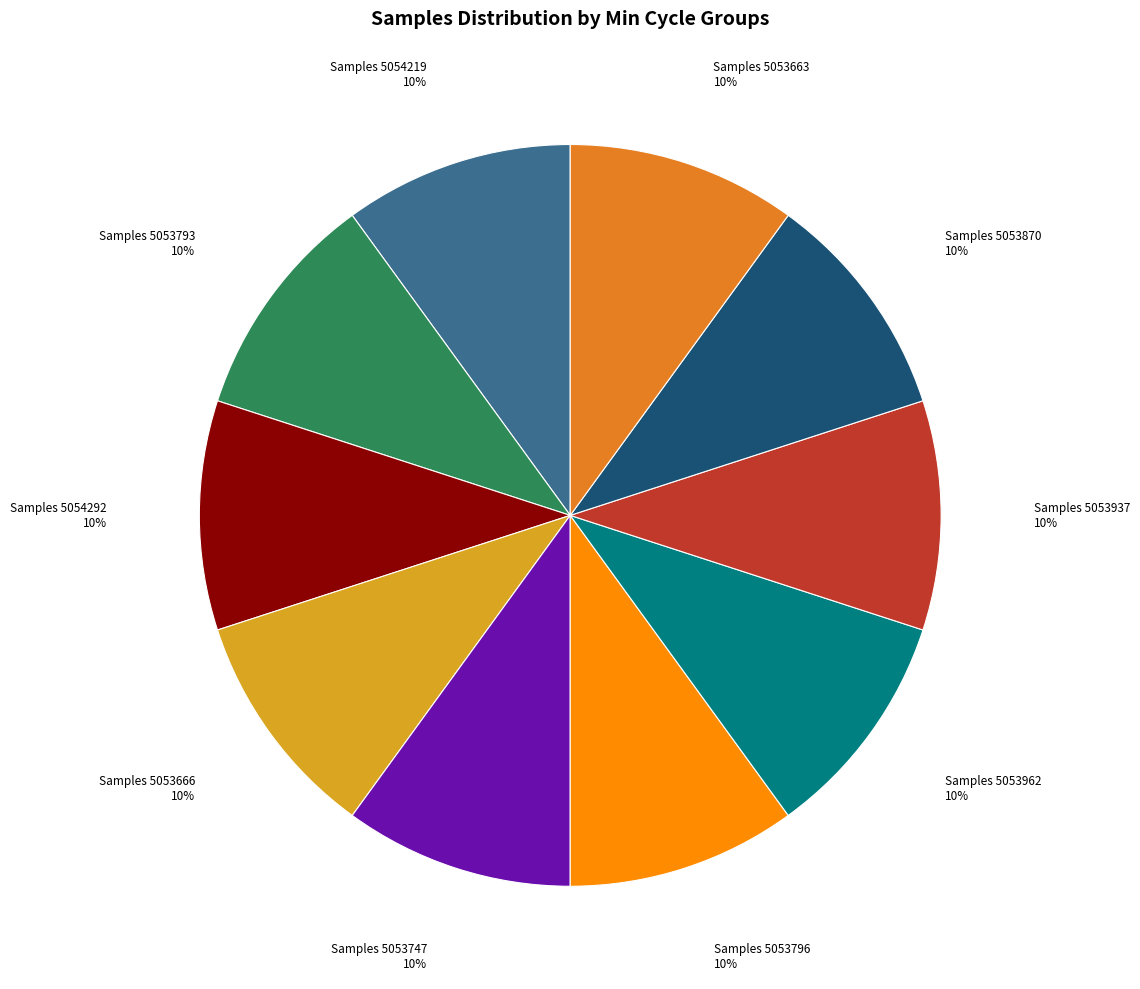

Does Samples 5053793 represent more than half of the total?

No